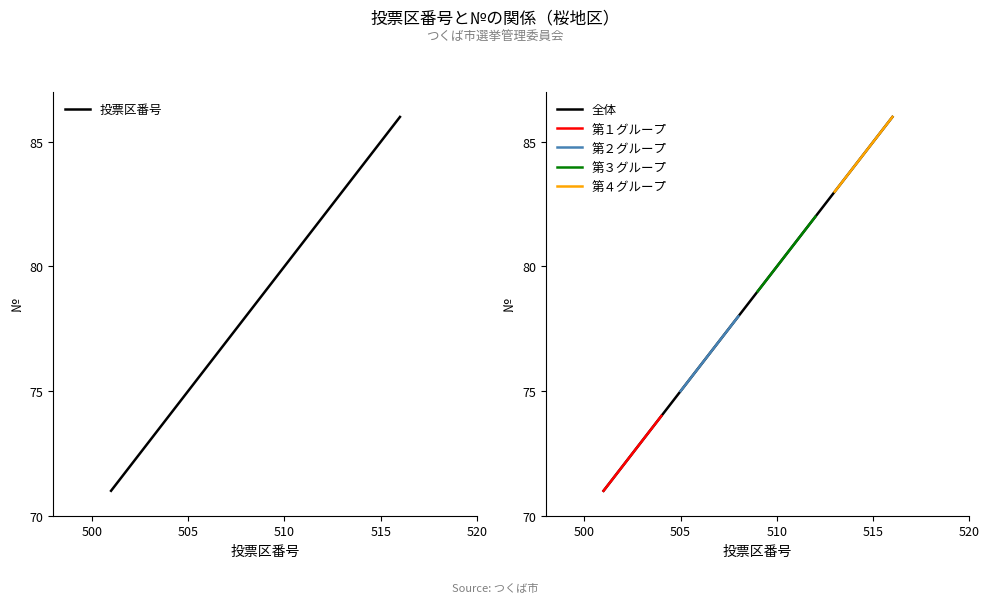

What is the highest value of the 全体 series?

86